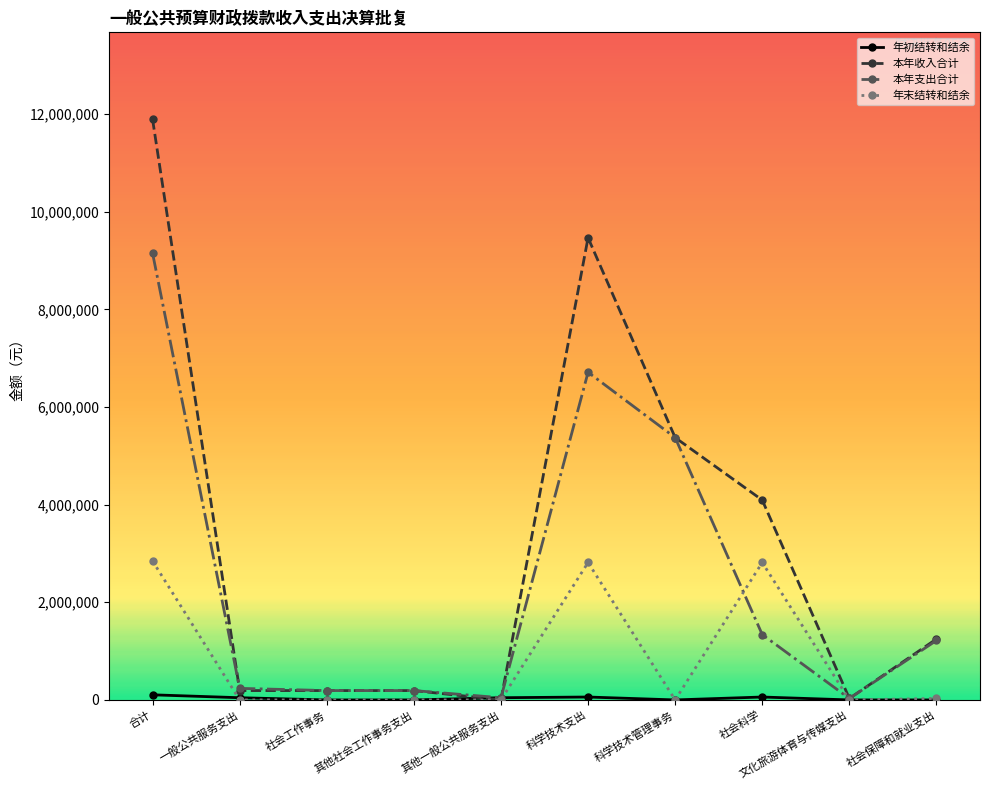

What position from the left is 一般公共服务支出?

2